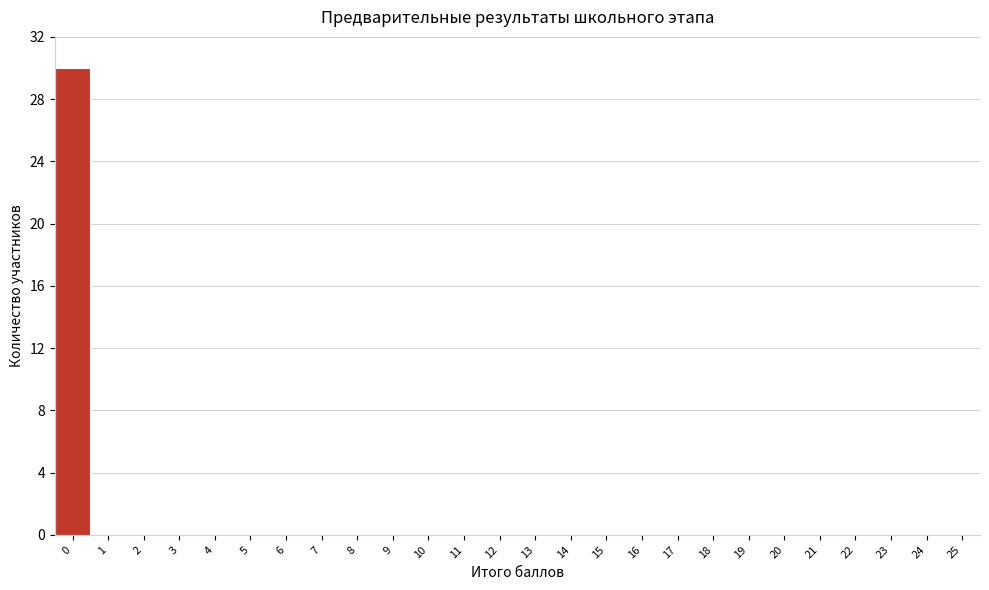

Reading left to right, transcribe this chart: for each bar, give the range it covers on the x-axis and its height. The values are not printed on the chart, so give them approximately, as read against the axis.

-0.5 to 0.5: 30
0.5 to 1.5: 0
1.5 to 2.5: 0
2.5 to 3.5: 0
3.5 to 4.5: 0
4.5 to 5.5: 0
5.5 to 6.5: 0
6.5 to 7.5: 0
7.5 to 8.5: 0
8.5 to 9.5: 0
9.5 to 10.5: 0
10.5 to 11.5: 0
11.5 to 12.5: 0
12.5 to 13.5: 0
13.5 to 14.5: 0
14.5 to 15.5: 0
15.5 to 16.5: 0
16.5 to 17.5: 0
17.5 to 18.5: 0
18.5 to 19.5: 0
19.5 to 20.5: 0
20.5 to 21.5: 0
21.5 to 22.5: 0
22.5 to 23.5: 0
23.5 to 24.5: 0
24.5 to 25.5: 0